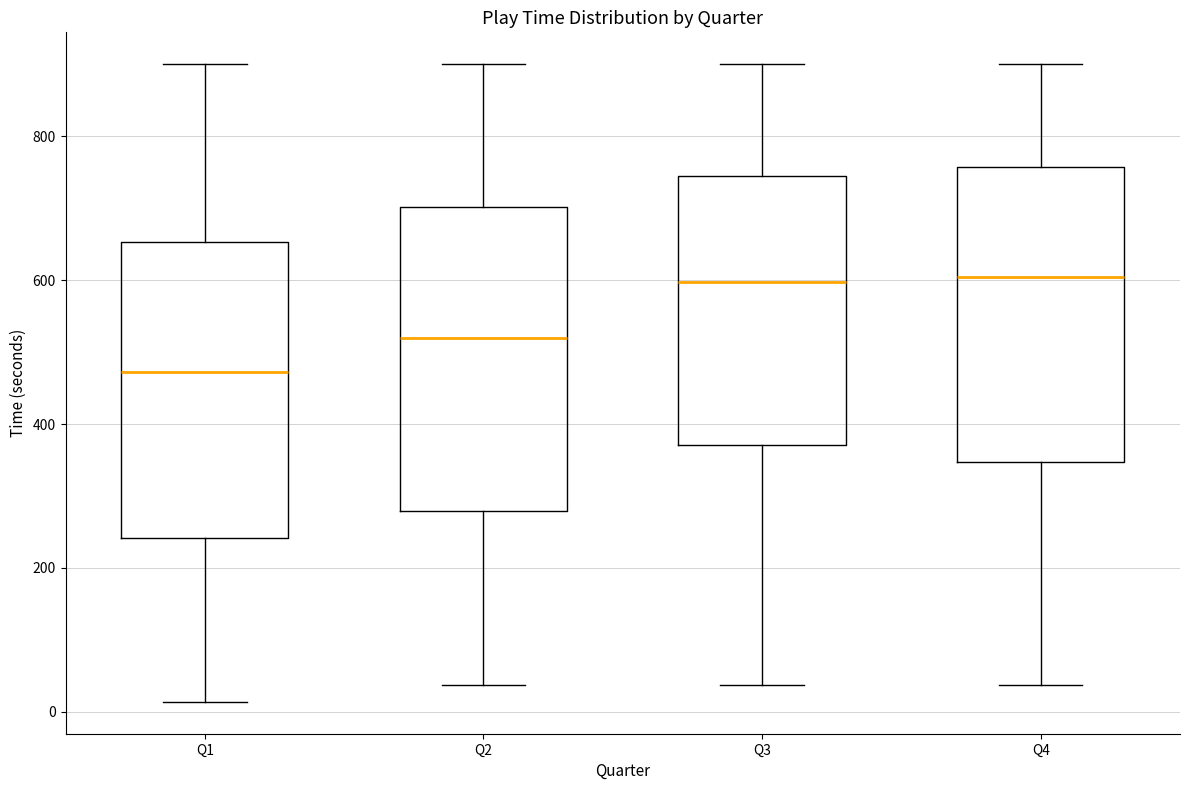

Reading left to right, read every box against the y-axis: the position of its median line, the range the box covers, and the ends of its whiskers. The values are not printed on the chart, so give them approximately, as read against the axis.

Q1: median 480, box 240 to 660, whiskers 20 to 900
Q2: median 520, box 280 to 700, whiskers 40 to 900
Q3: median 600, box 380 to 740, whiskers 40 to 900
Q4: median 600, box 340 to 760, whiskers 40 to 900